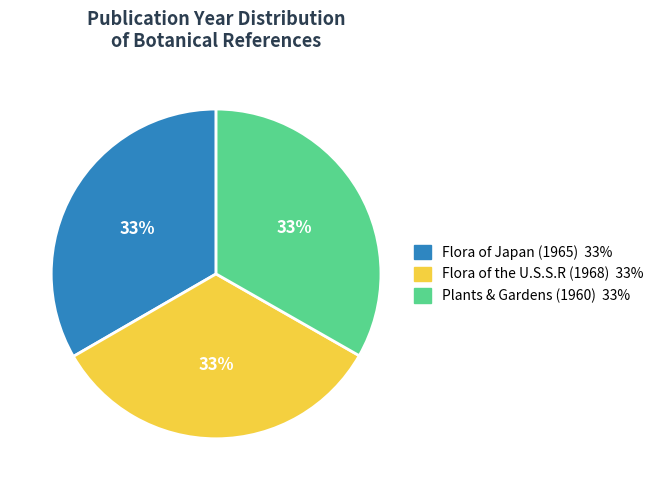

What is the ratio of the value at Plants & Gardens (1960) to the value at Flora of Japan (1965)?

1.0